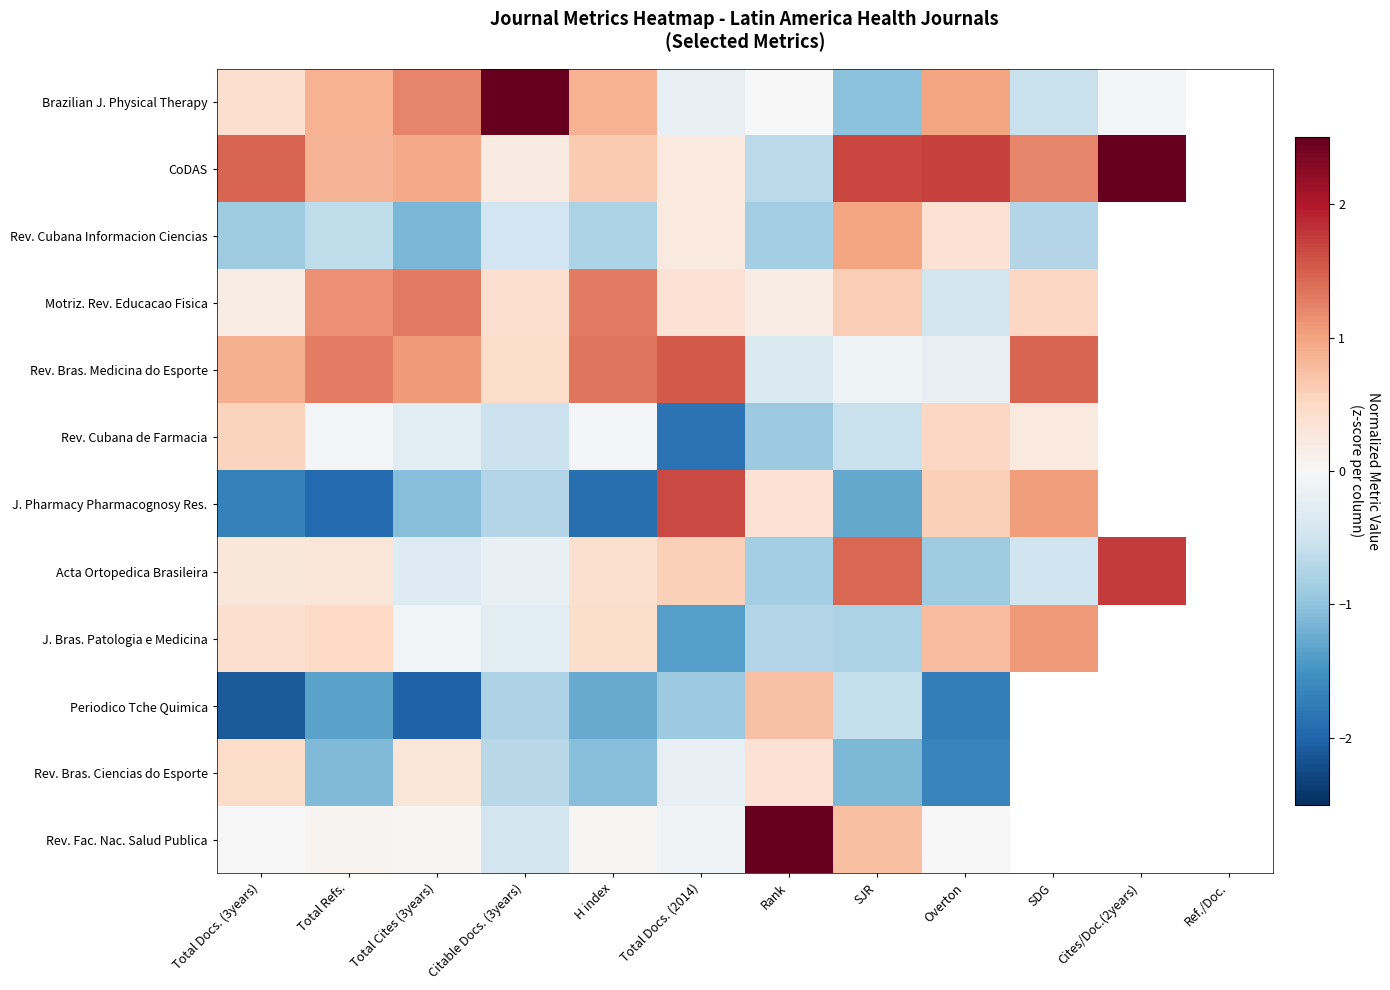

At Citable Docs. (3years), list the series in order from largest to smallest.

Brazilian J. Physical Therapy, Rev. Bras. Medicina do Esporte, Motriz. Rev. Educacao Fisica, CoDAS, Acta Ortopedica Brasileira, J. Bras. Patologia e Medicina, Rev. Fac. Nac. Salud Publica, Rev. Cubana Informacion Ciencias, Rev. Cubana de Farmacia, Rev. Bras. Ciencias do Esporte, J. Pharmacy Pharmacognosy Res., Periodico Tche Quimica